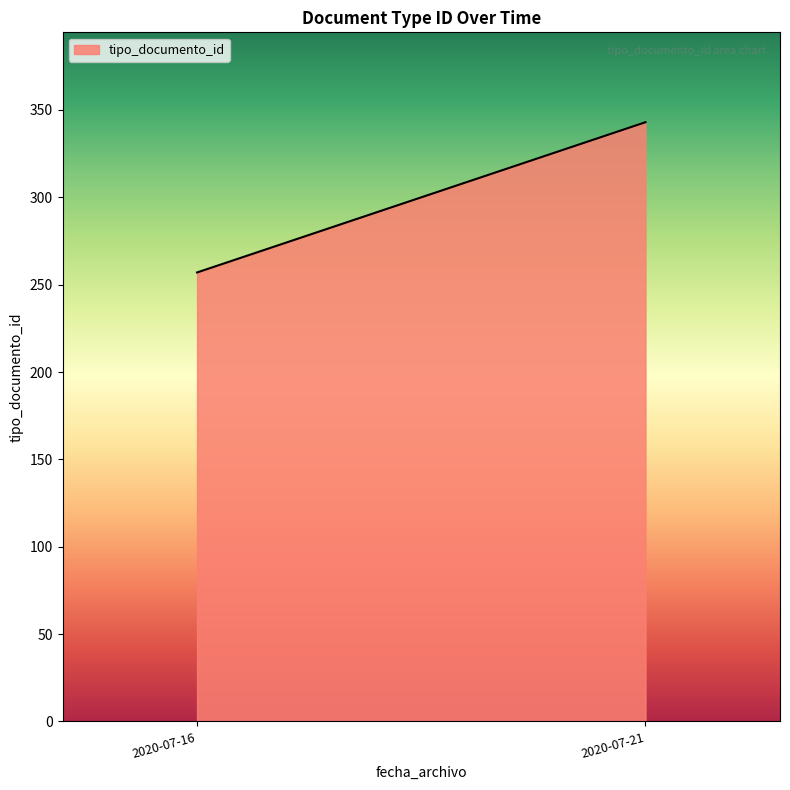

The value at 2020-07-21 is 343. True or false?

True